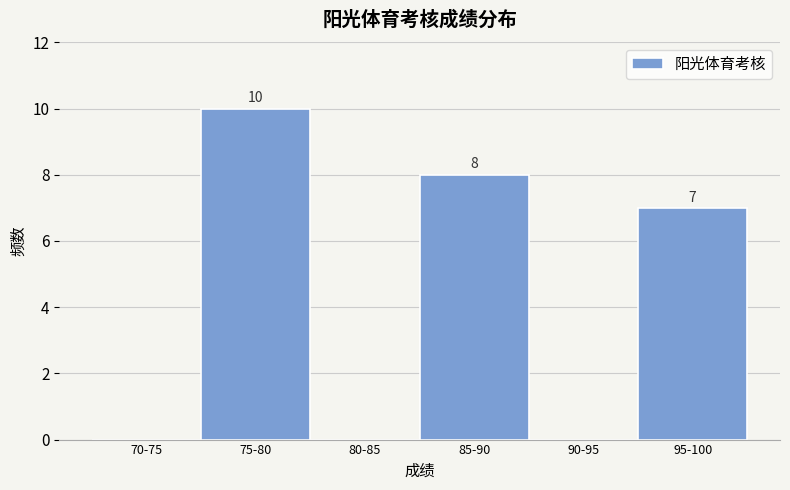

Reading left to right, what are all the values shown in this chart?

70-75=0	75-80=10	80-85=0	85-90=8	90-95=0	95-100=7